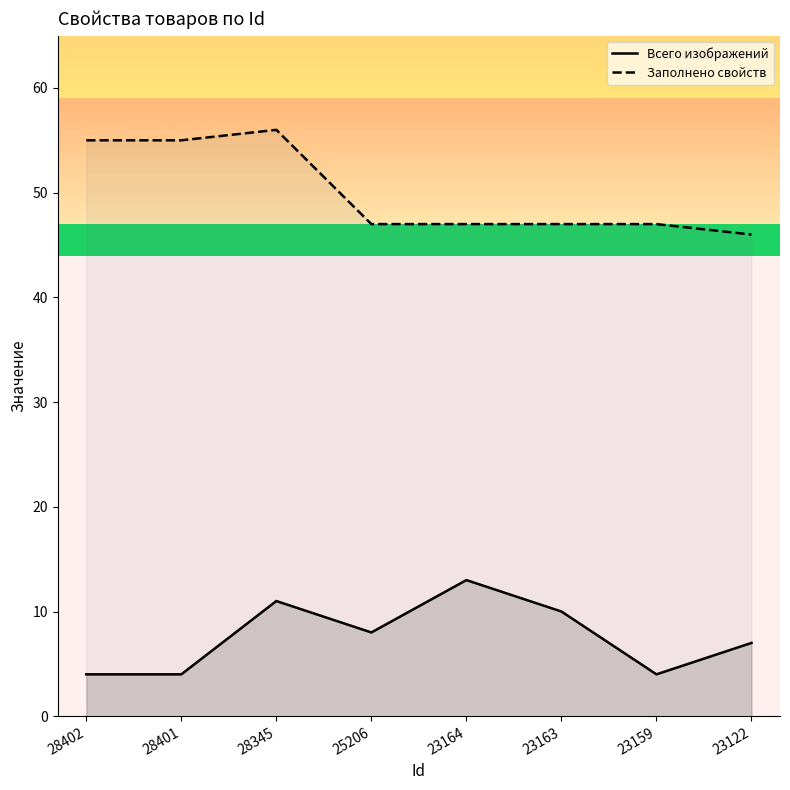

Which series has the largest range (max minus min)?

Заполнено свойств